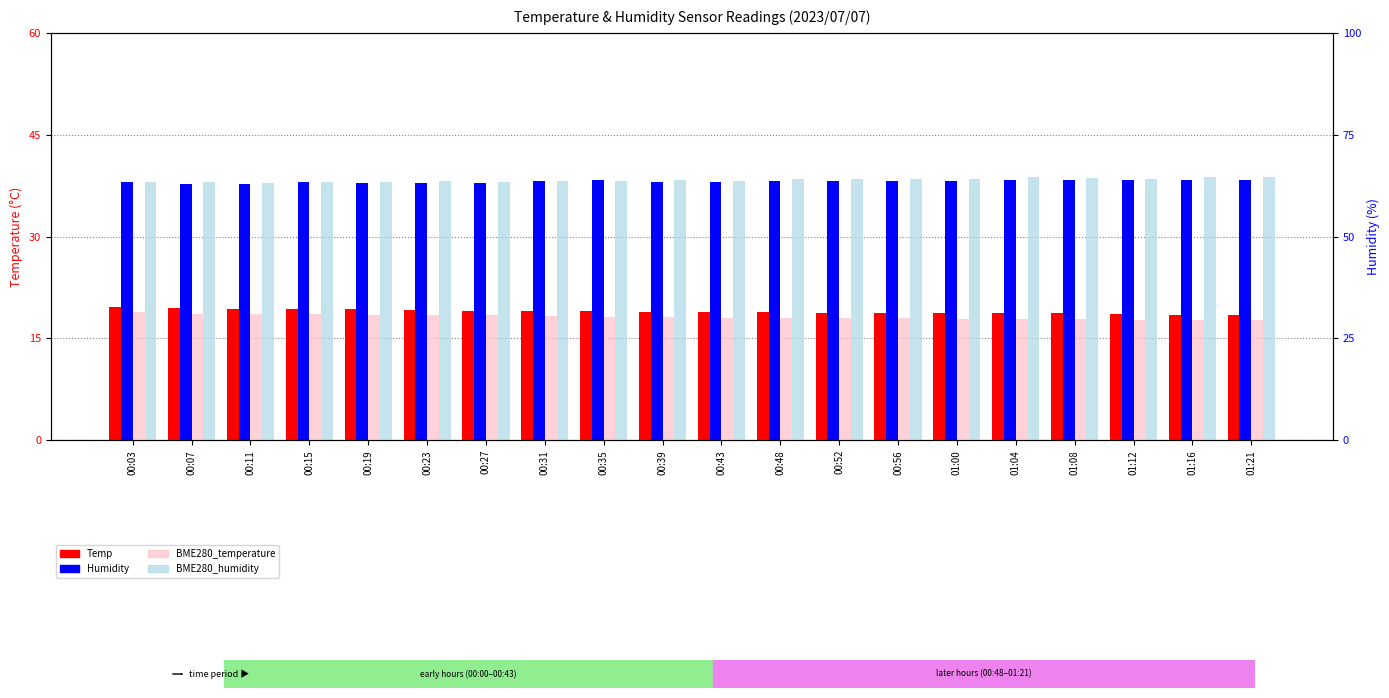

Rank the series by their maximum value, from highest to lowest.

BME280_humidity, Humidity, Temp, BME280_temperature